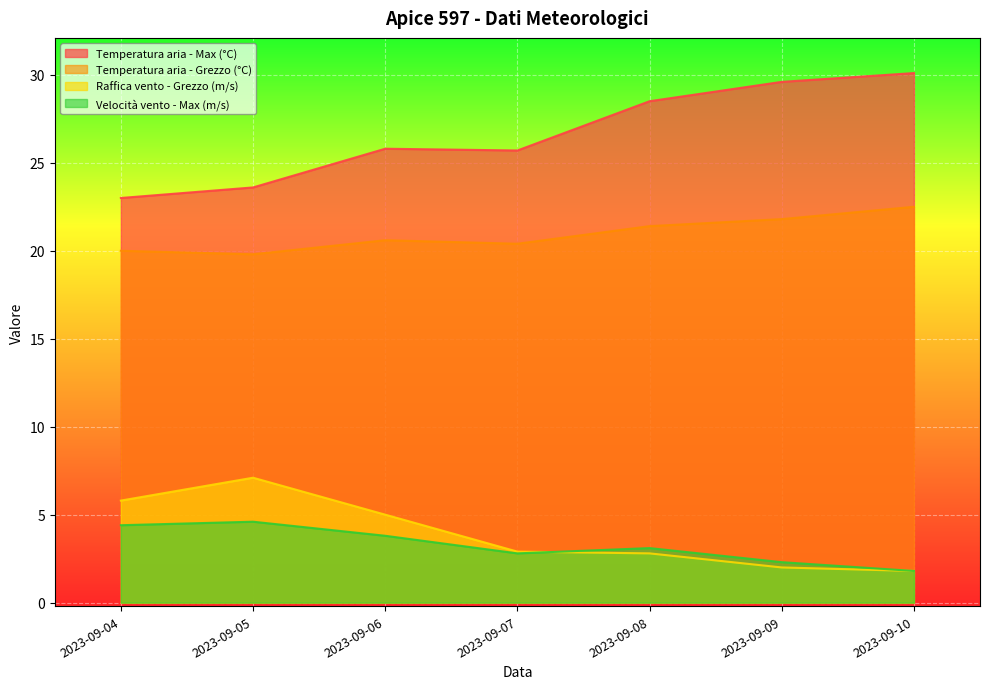

True or false: Temperatura aria - Grezzo (°C) and Temperatura aria - Max (°C) cross at least once.

False